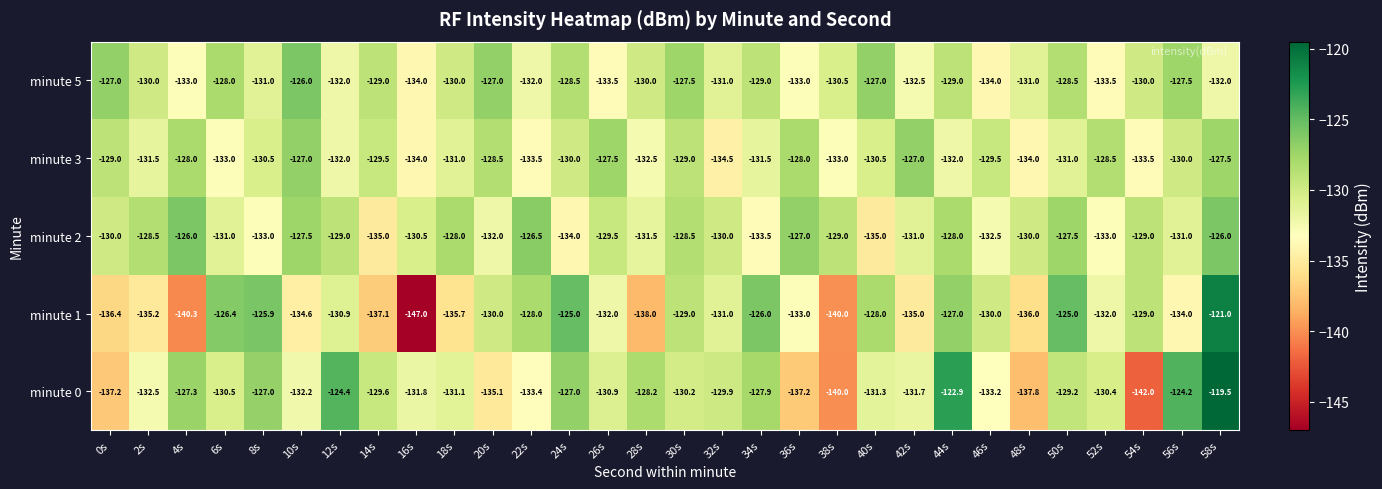

Rank the series at 4s from lowest to highest value.

minute 1, minute 5, minute 3, minute 0, minute 2